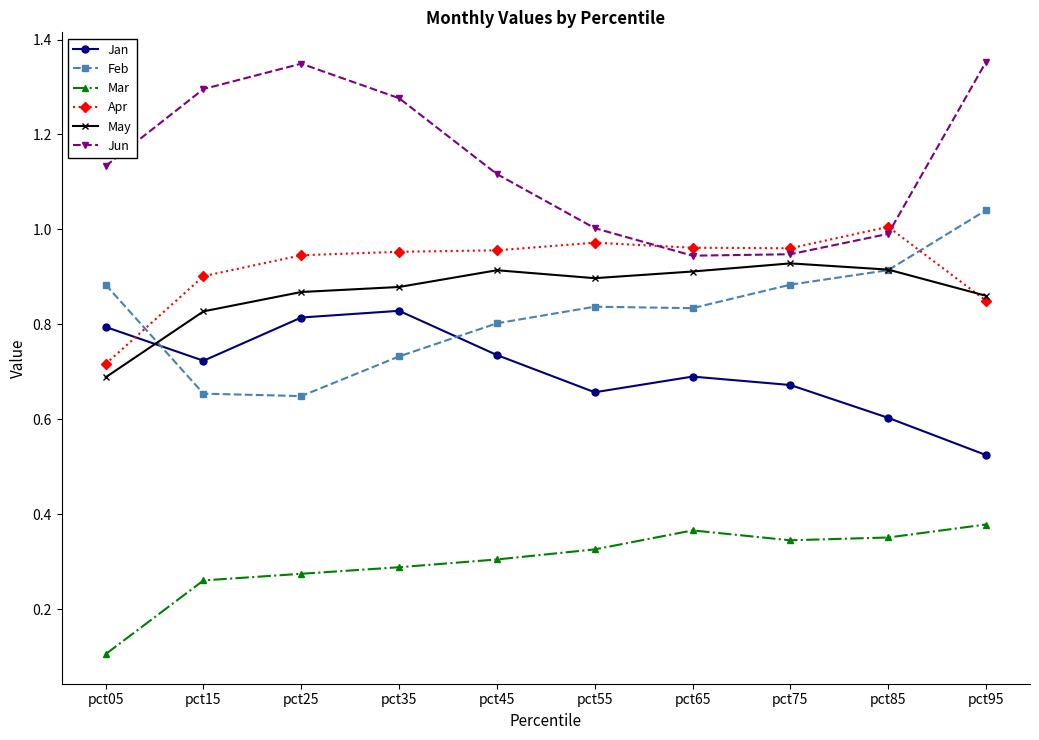

Is the value of Mar at pct55 greater than the value of Apr at pct15?

No